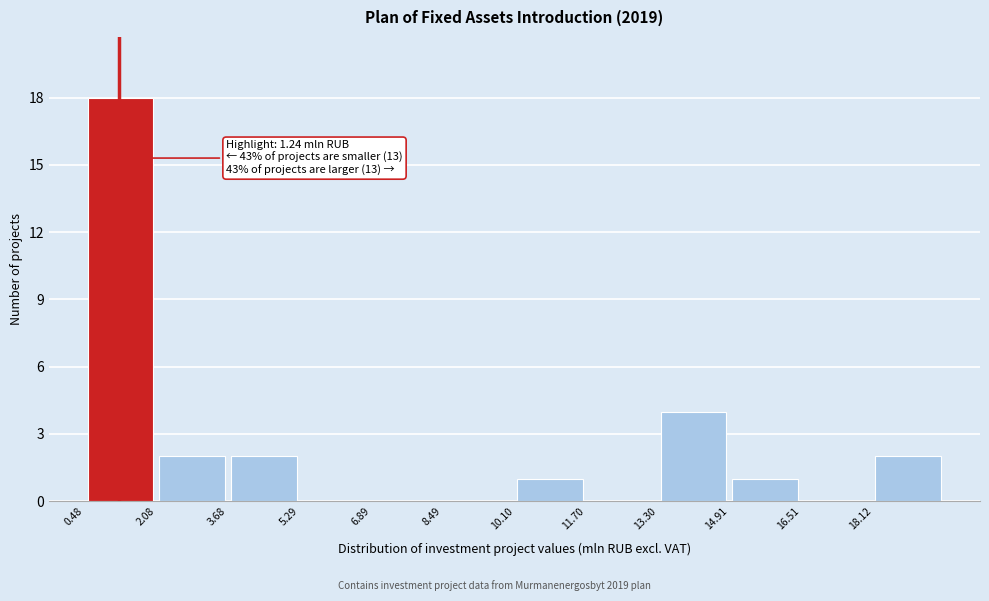

Over which range of the x-axis is the bar tallest?

0.4 to 2.0